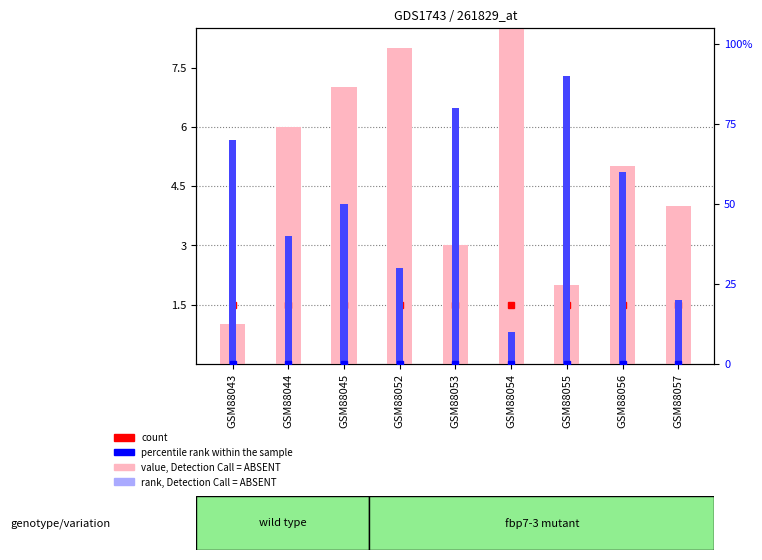

What is the difference between the maximum and minimum values in the value, Detection Call = ABSENT series?

8